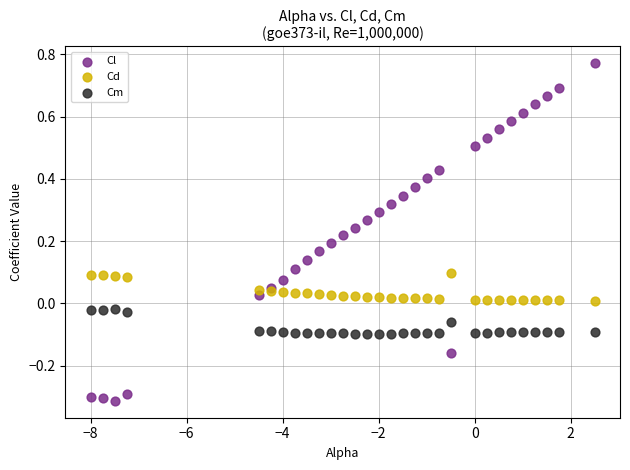

Which series has the widest spread of Y values?

Cl